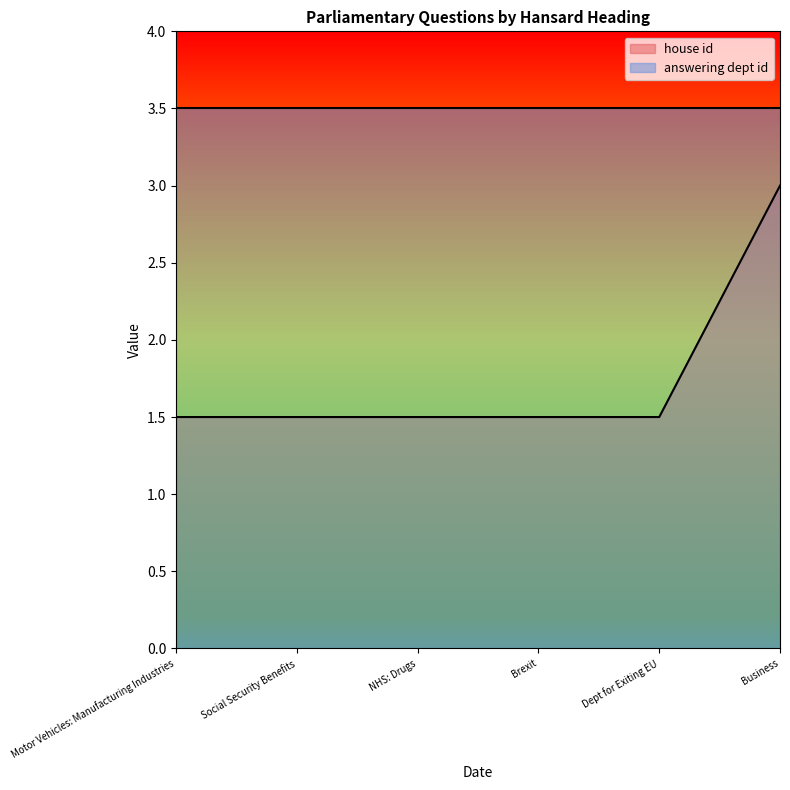

Does the chart have visible grid lines?

No